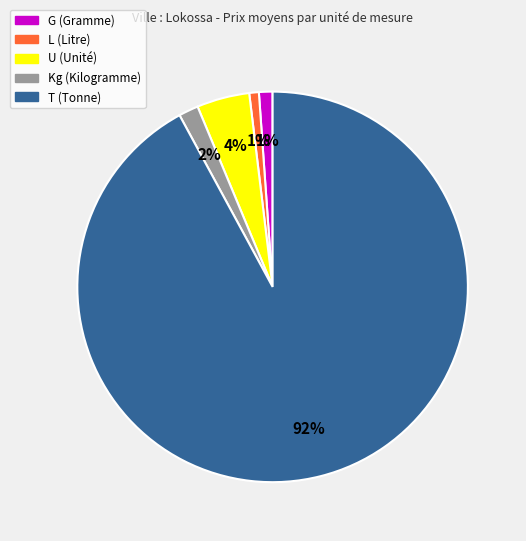

Is the sum of L and T greater than half?

Yes